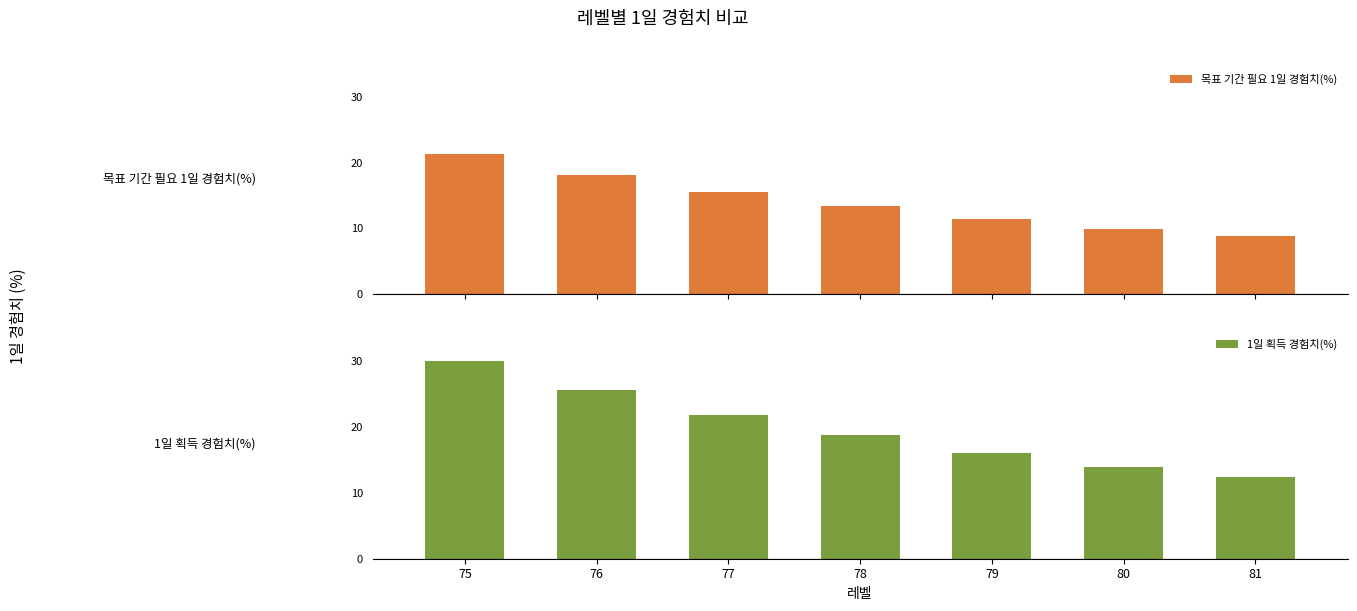

The 목표 기간 필요 1일 경험치(%) series shows 18.2 at 76. True or false?

True